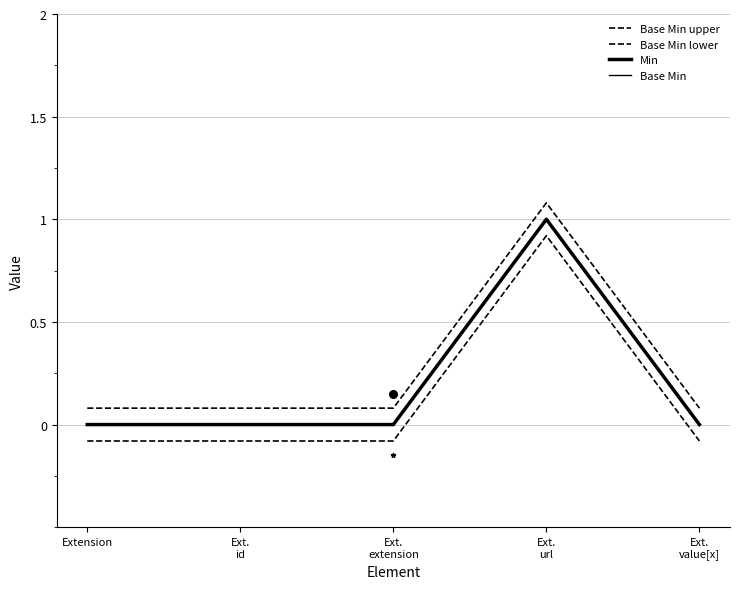

Which series reaches the maximum Y coordinate?

Base Min upper